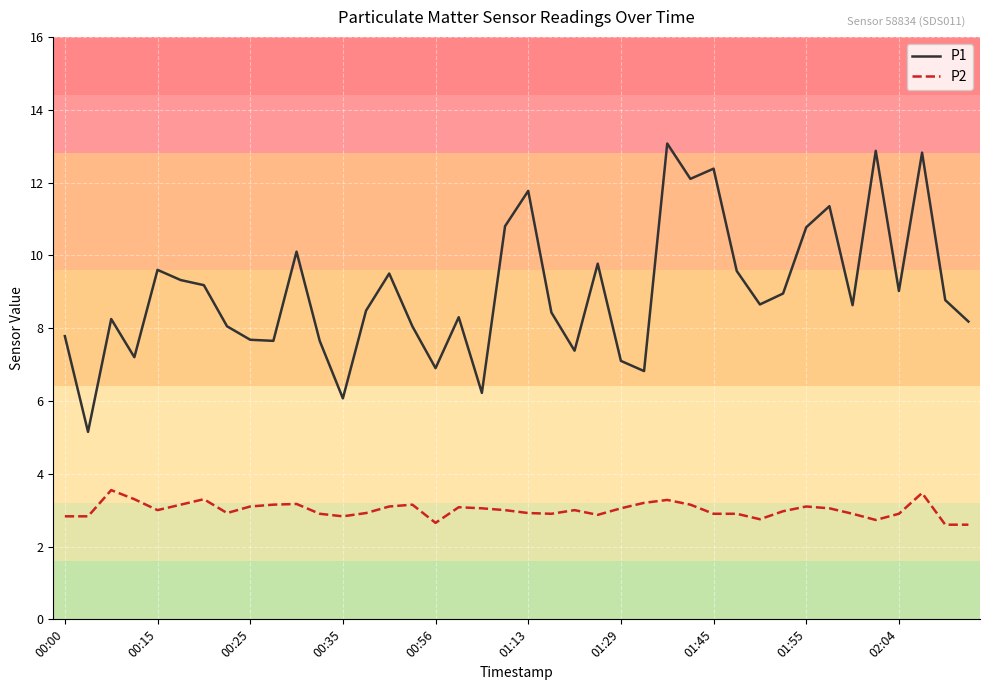

Which series has the largest range (max minus min)?

P1